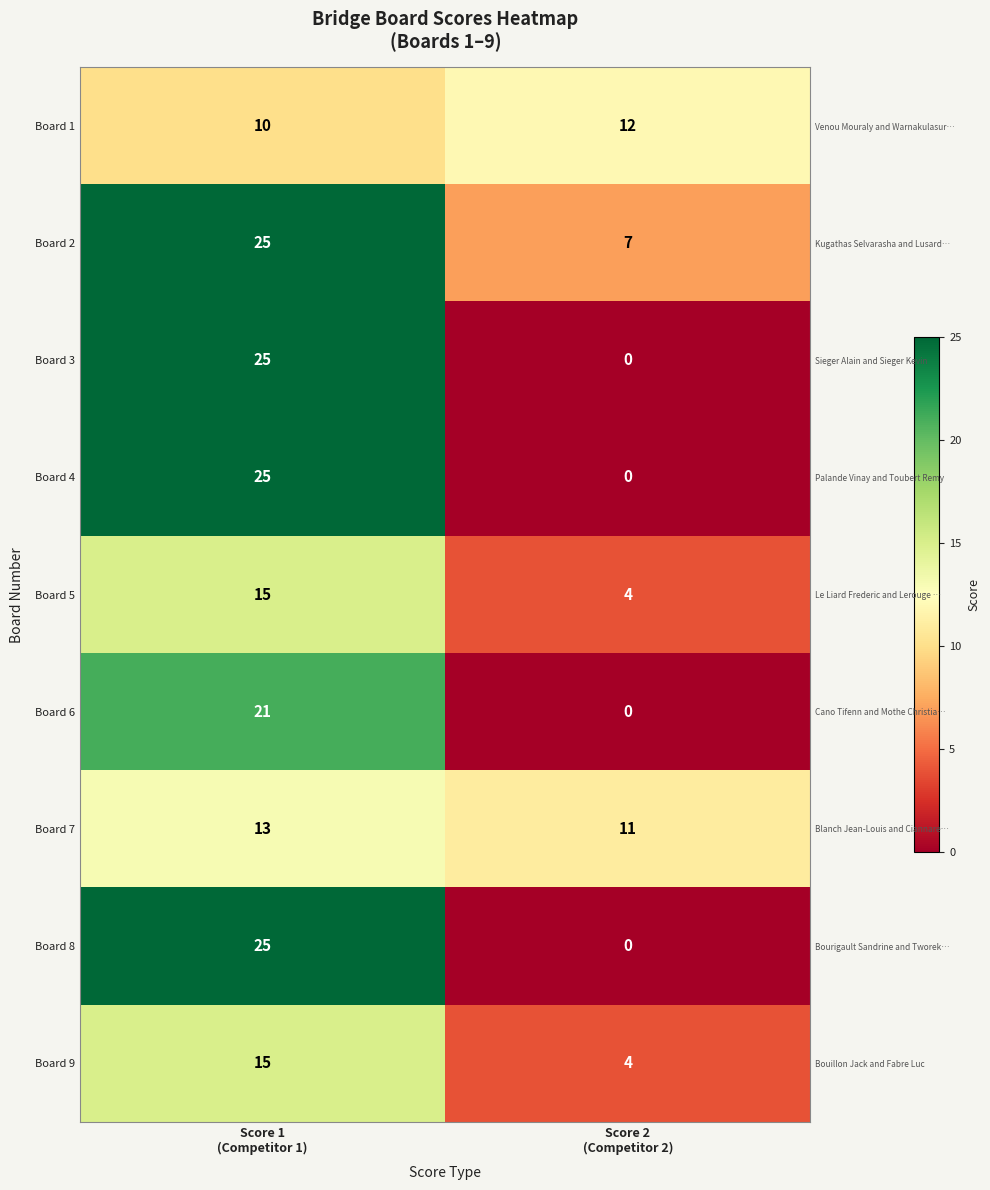

The Board 9 series shows 4 at Score 2 (Competitor 2). True or false?

True